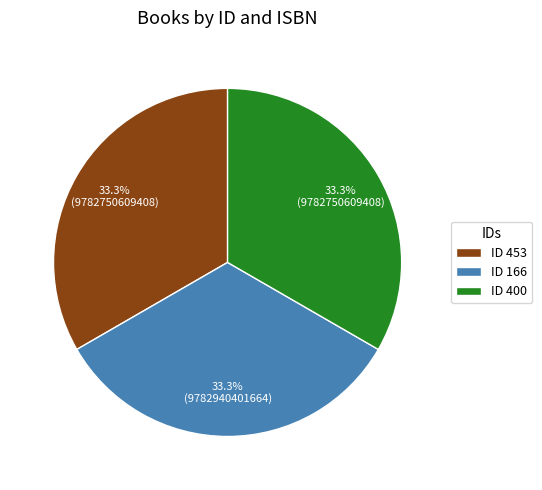

What is the ratio of the value at ID 166 to the value at ID 400?

1.0